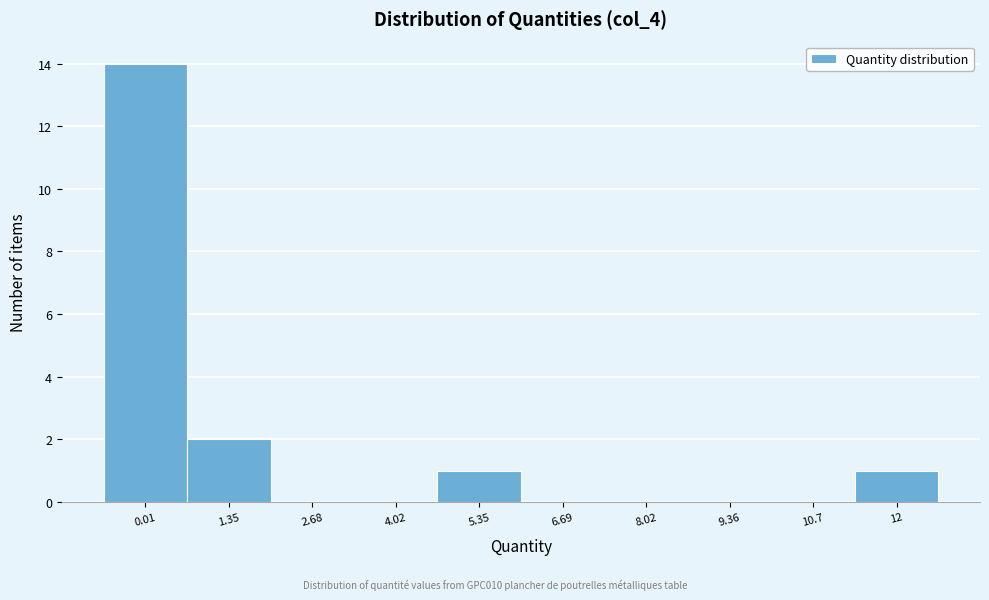

Reading left to right, extract all data points from this chart.

0.01=14	1.35=2	2.68=0	4.02=0	5.35=1	6.69=0	8.02=0	9.36=0	10.7=0	12=1